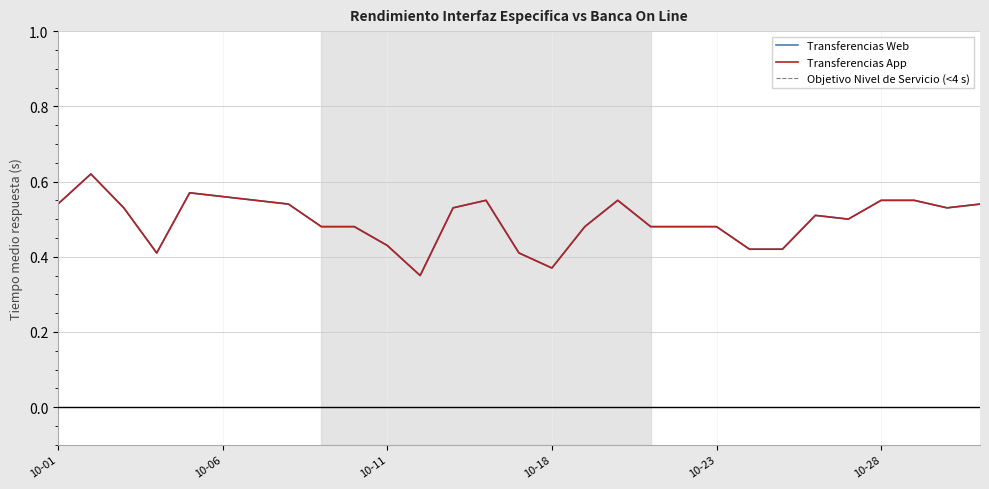

Where is the first local maximum for Transferencias Web?

2020-10-02